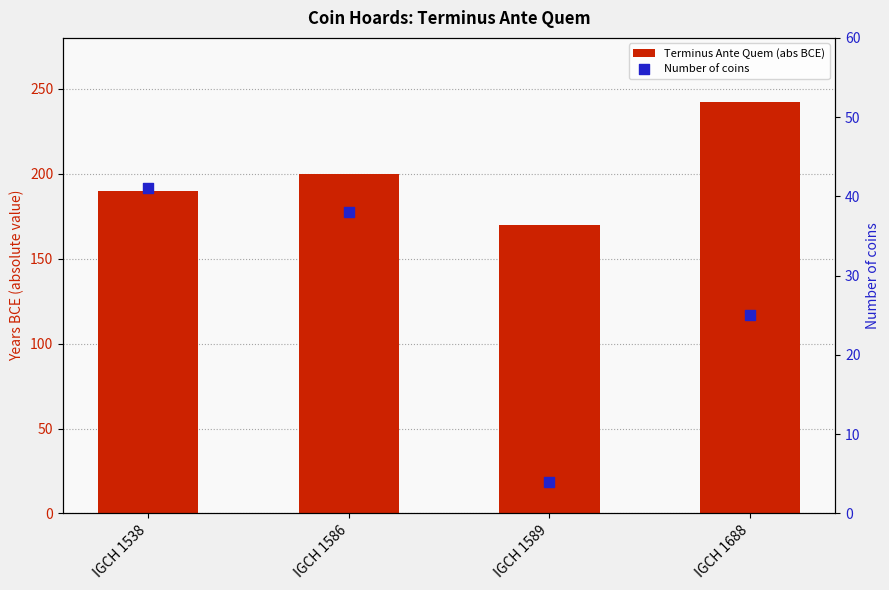

What is the total value across all series at IGCH 1688?

267